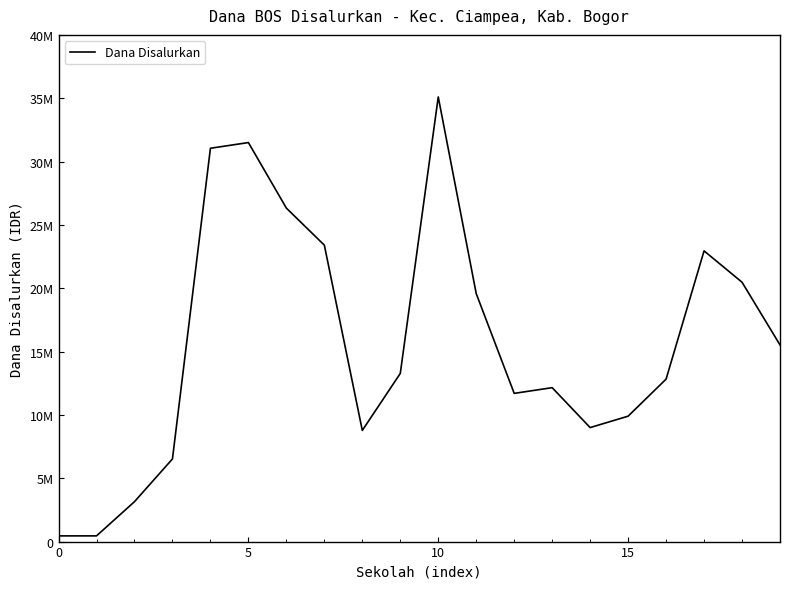

Is this an area chart (filled region under the line)?

No